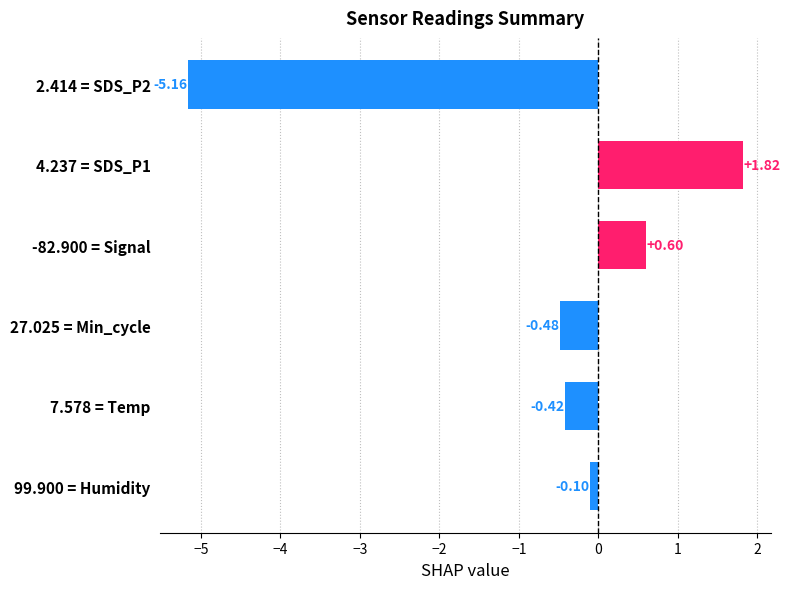

What is the average value?

-0.6